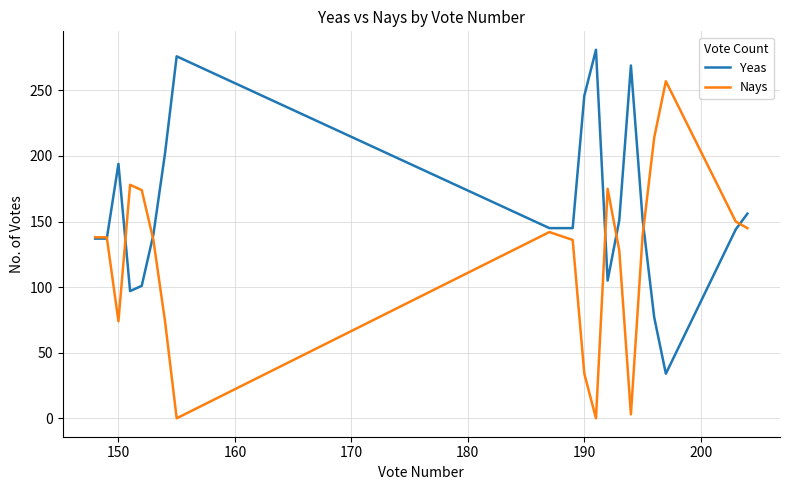

True or false: Yeas has a value of 58 at 150.

False